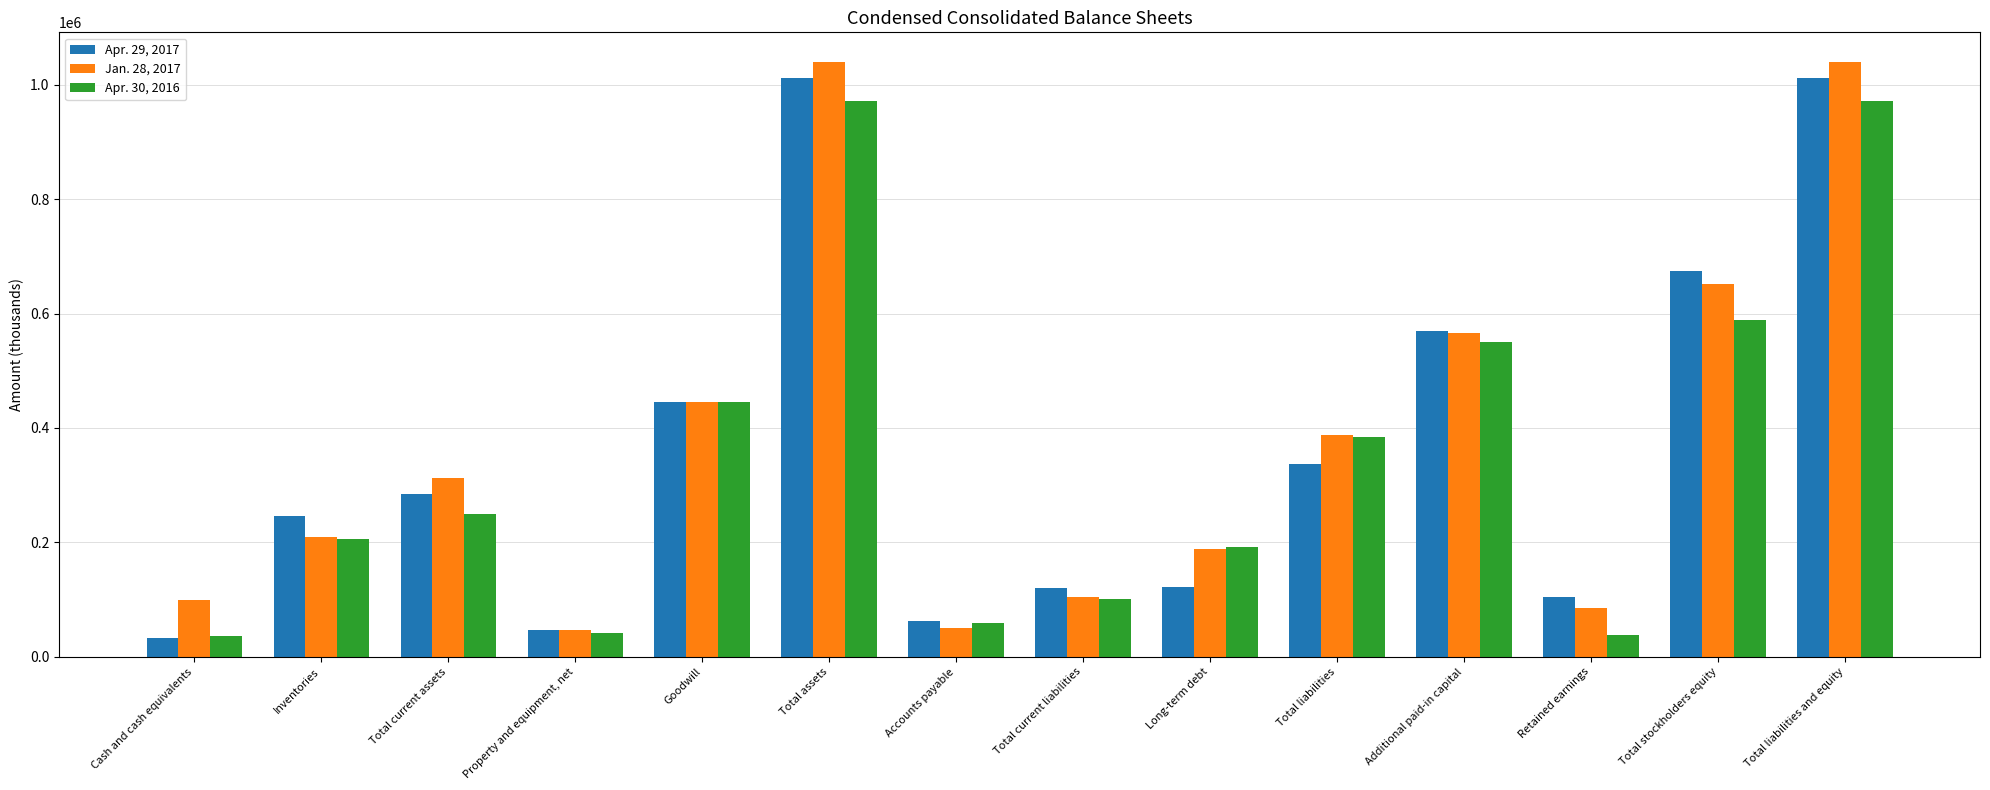

The Apr. 30, 2016 series shows 948180 at Additional paid-in capital. True or false?

False